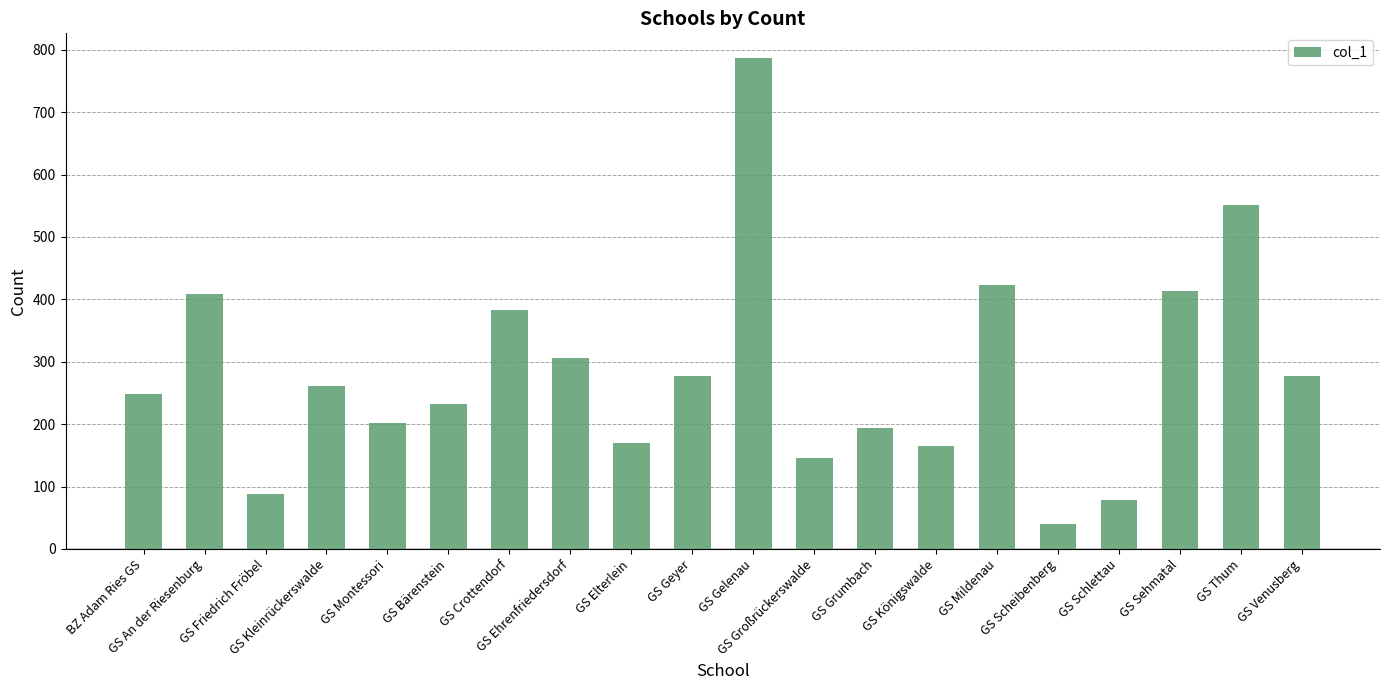

Reading left to right, transcribe all the data shown in this chart.

248	409	88	261	201	232	383	306	169	277	787	146	193	165	423	40	79	413	551	277